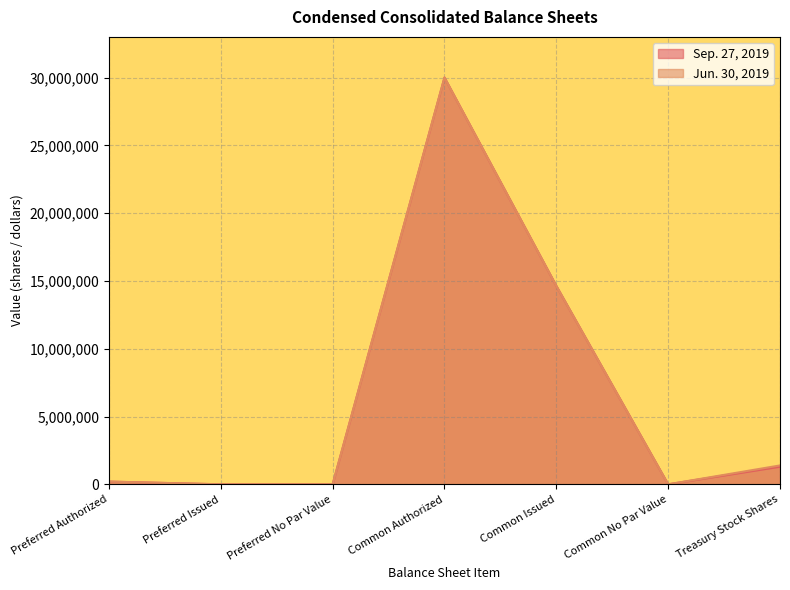

How many data points in Sep. 27, 2019 are less than 200000?

3